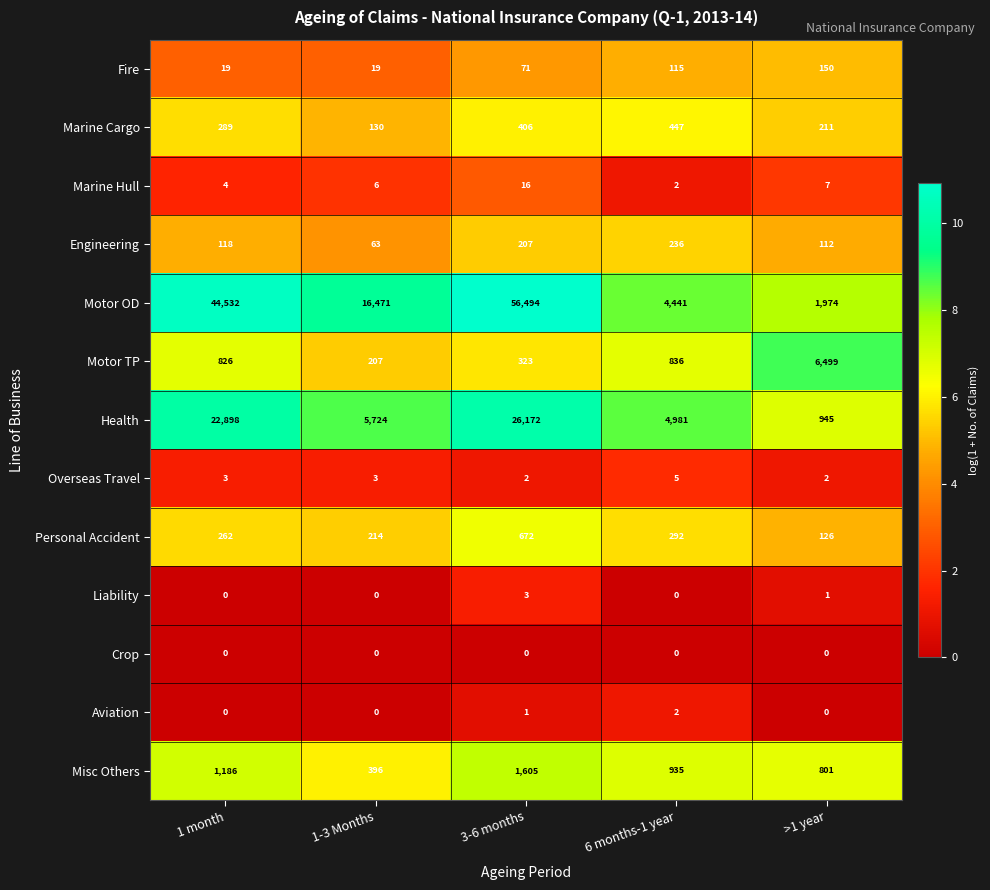

What is the difference between the maximum and minimum values in the Misc Others series?

1209